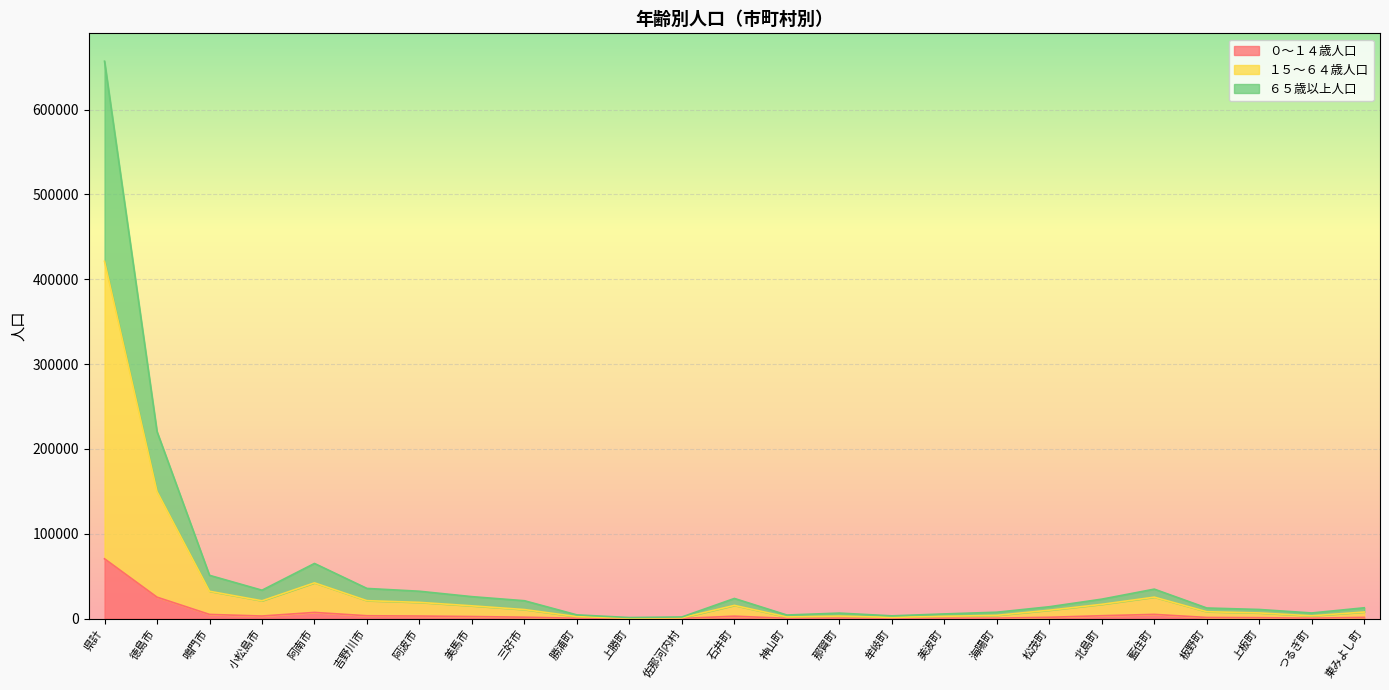

How many lines are shown in the chart?

3